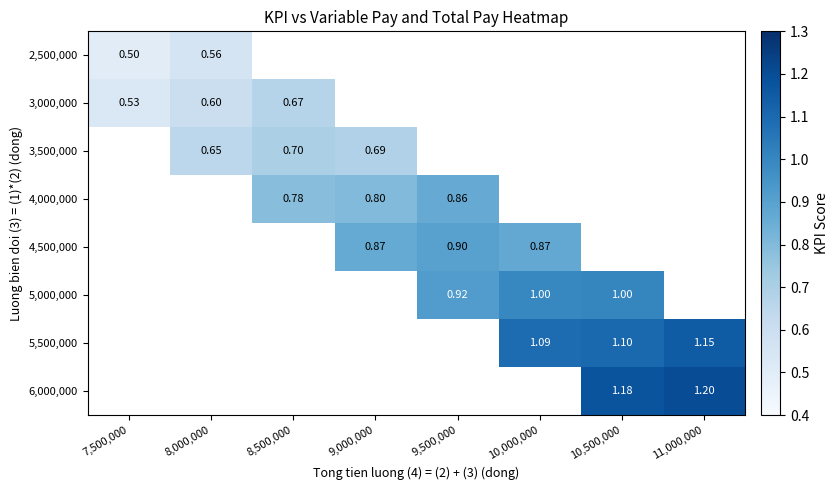

At how many categories does at least one series exceed 0?

8